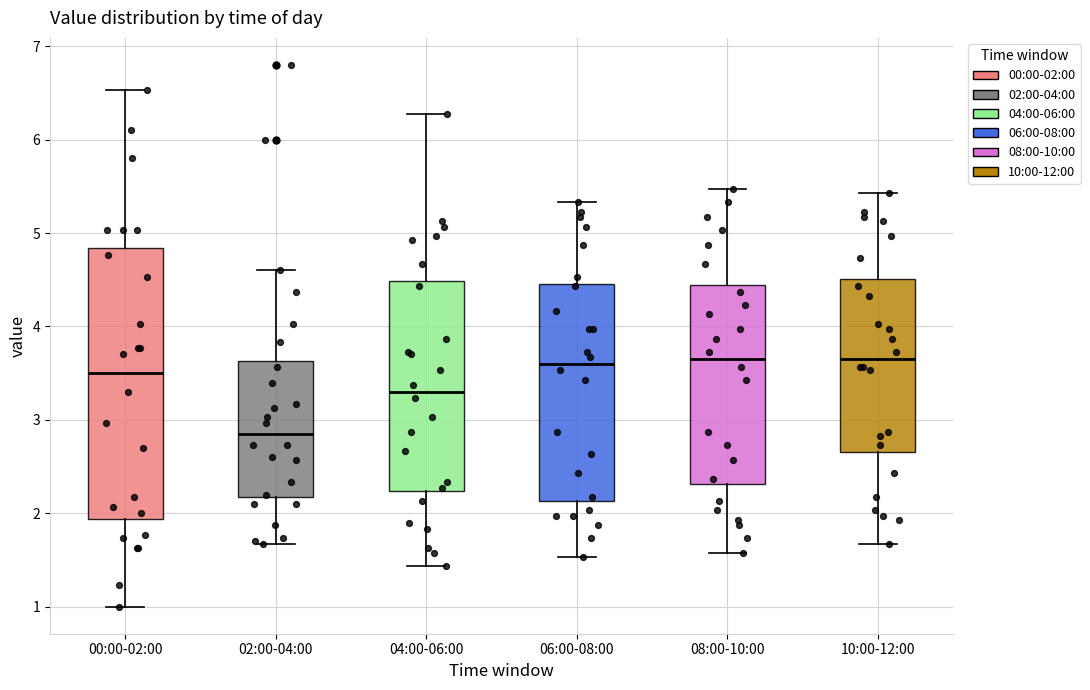

Where does the lower whisker of the box for 04:00-06:00 end on the y-axis? The values are not printed on the chart, so give them approximately, as read against the axis.

1.4